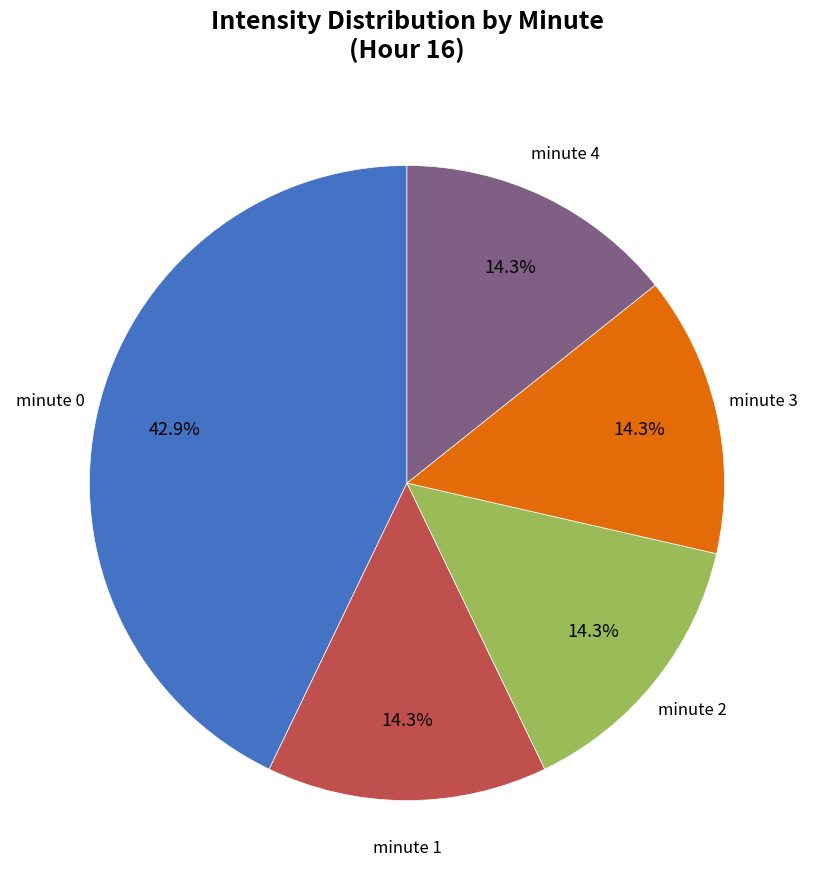

Is there any slice that represents more than half of the pie?

No